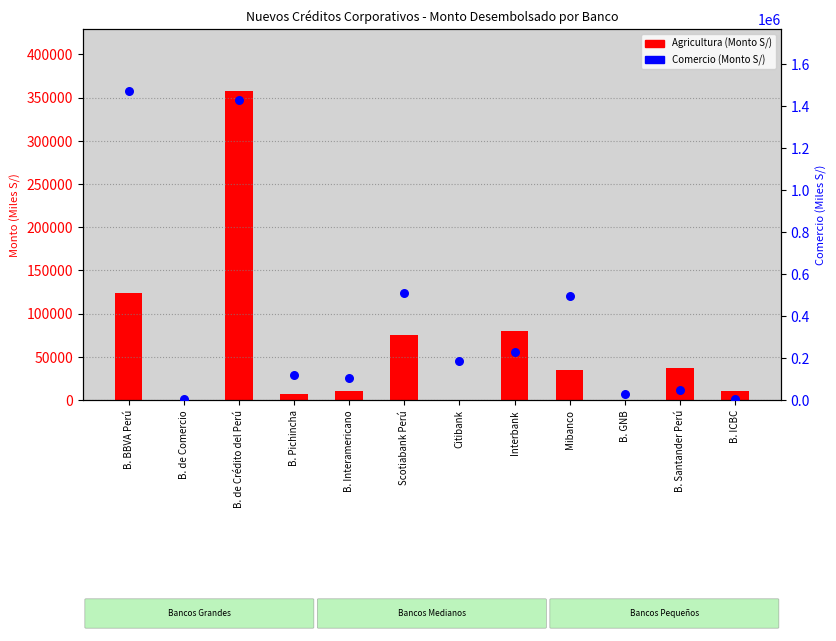

Which series reaches the maximum Y coordinate?

Comercio (Monto S/)